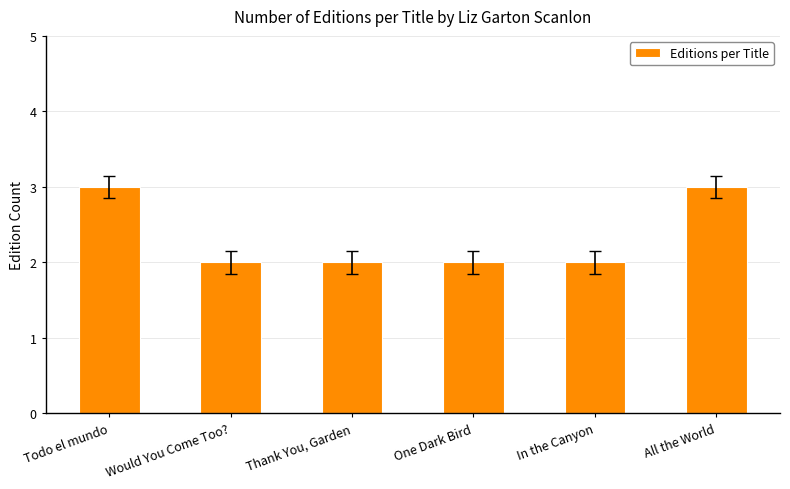

What is the maximum value shown in the chart?

3